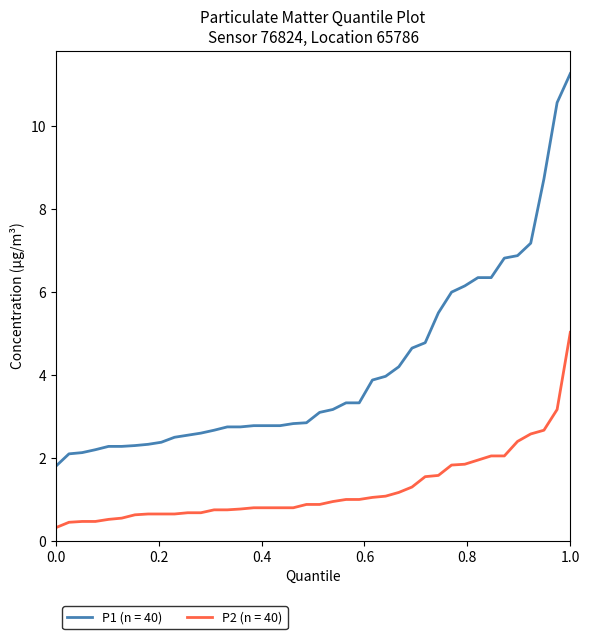

List the series in order of their overall mean, highest first.

P1 (n = 40), P2 (n = 40)